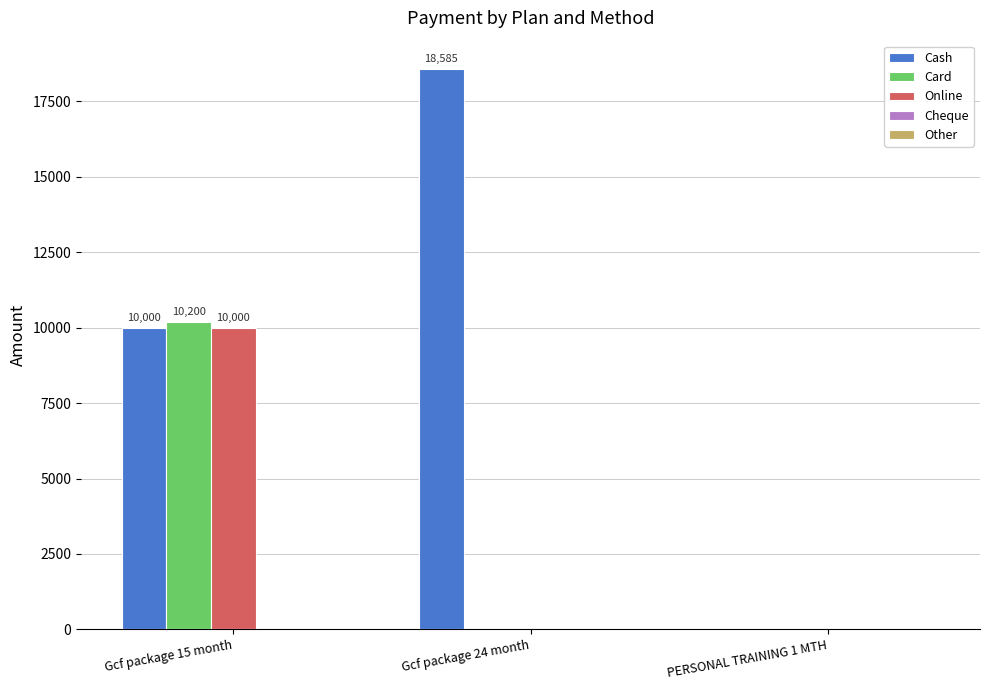

What is the sum of all Online values?

10000